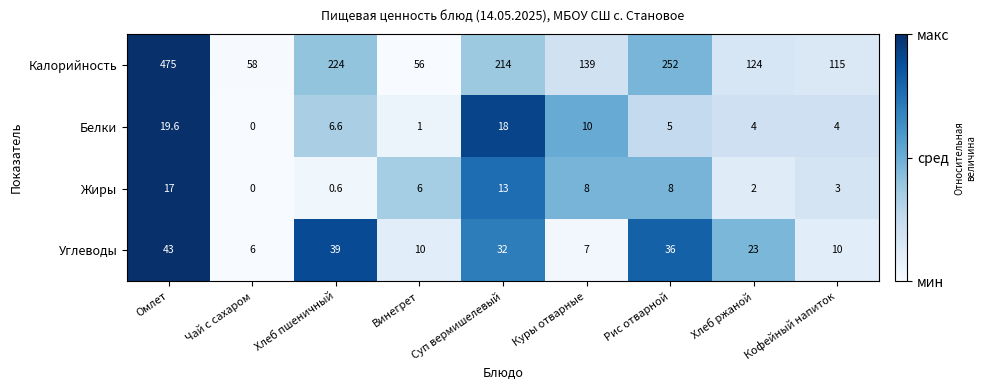

Which series has the largest total across all categories?

Калорийность